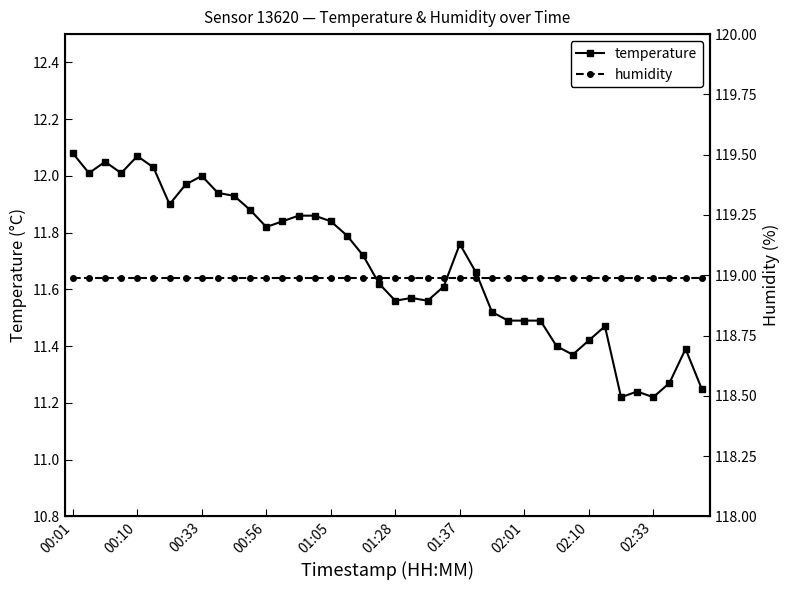

True or false: temperature has more than 0 interior local peaks.

True